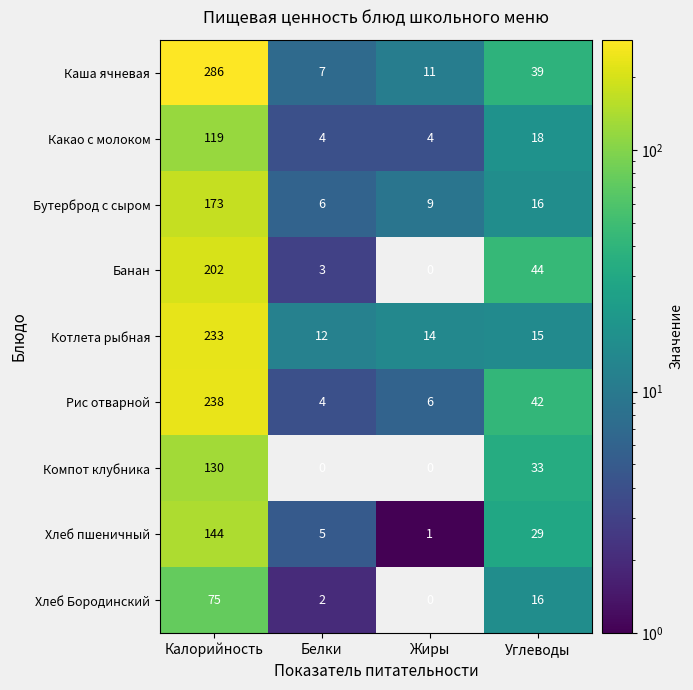

Between Калорийность and Углеводы, which is larger?

Калорийность